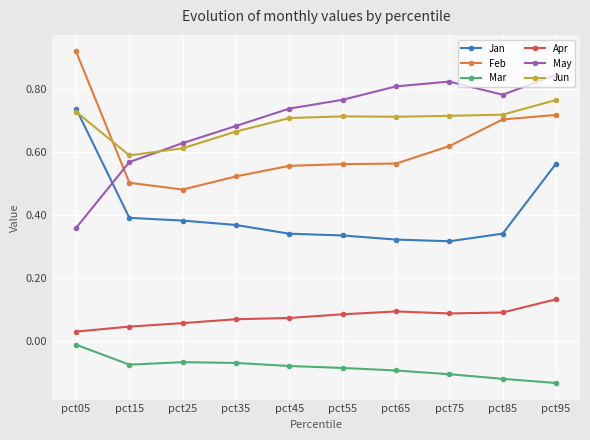

In May, how many points are higher than both neighbors (excluding endpoints)?

1